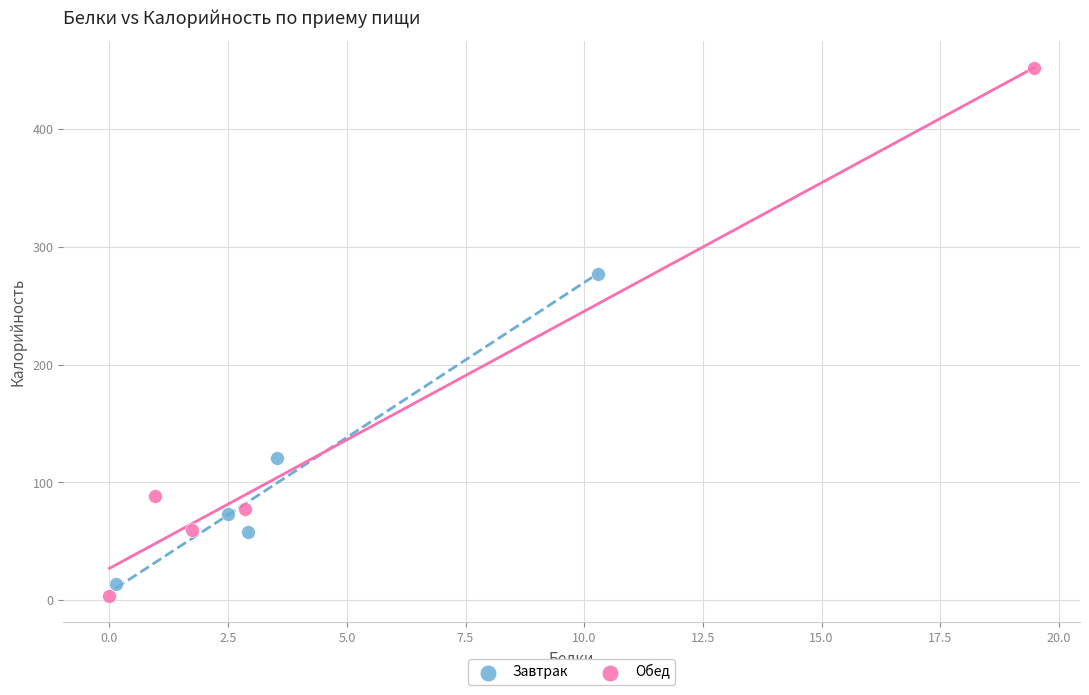

Which series reaches the maximum Y coordinate?

Обед